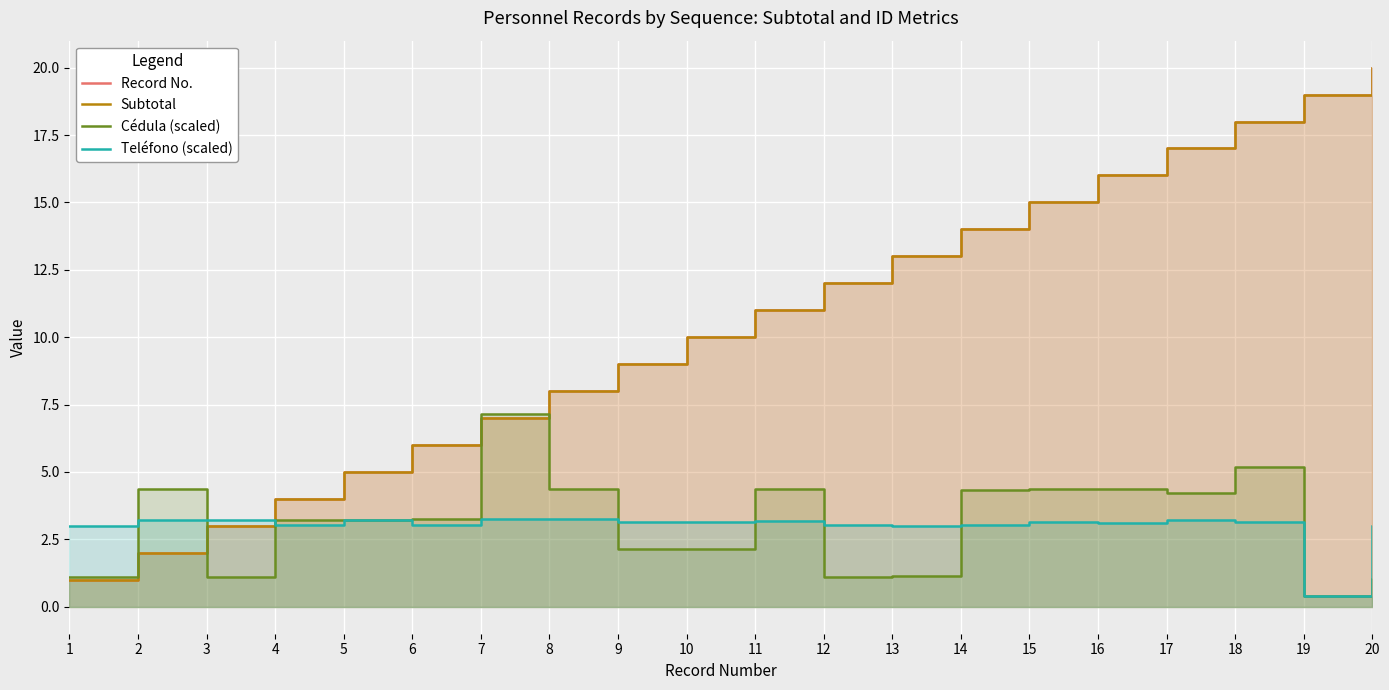

What is the difference between the maximum and minimum values in the Record No. series?

19.0